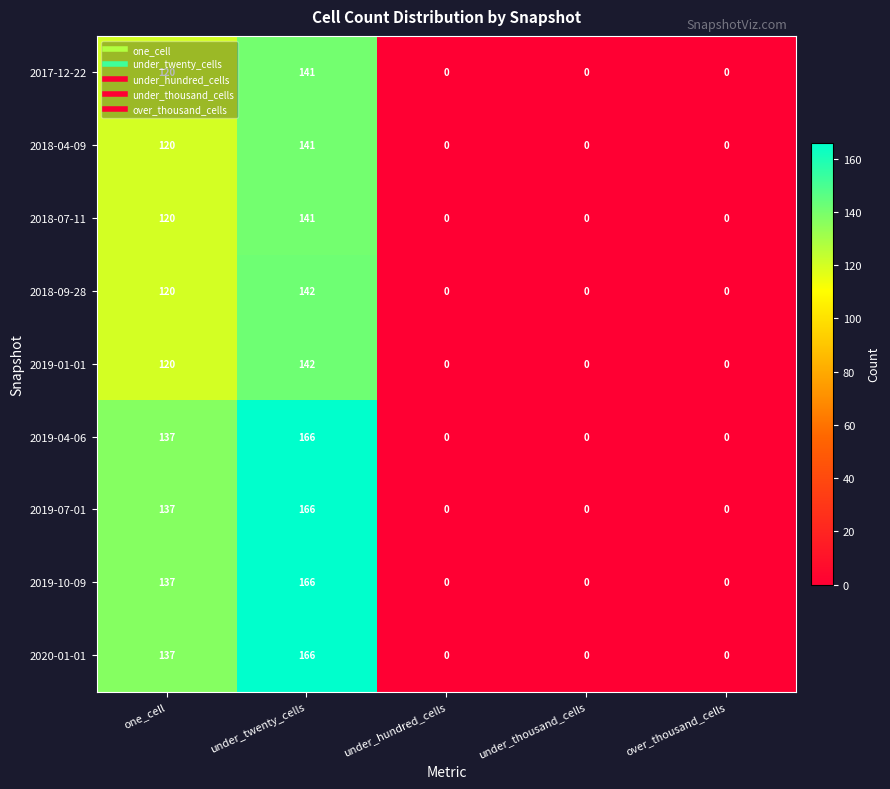

What is the difference between the maximum and minimum values in the 2018-04-09 series?

141